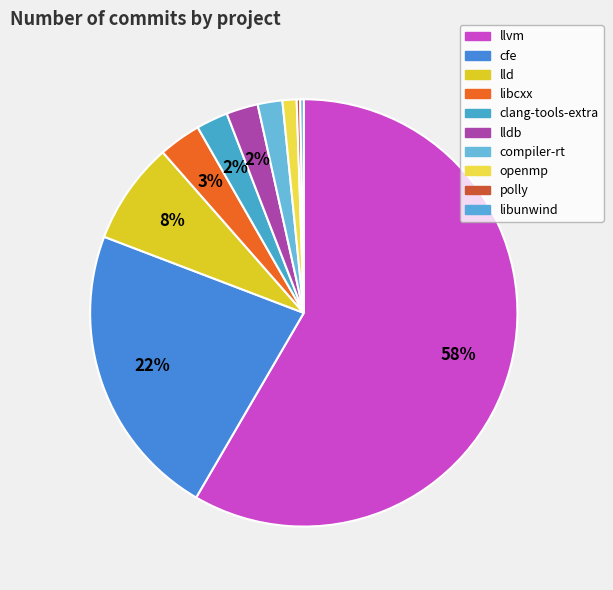

To the nearest percent, what portion does openmp represent?

1%